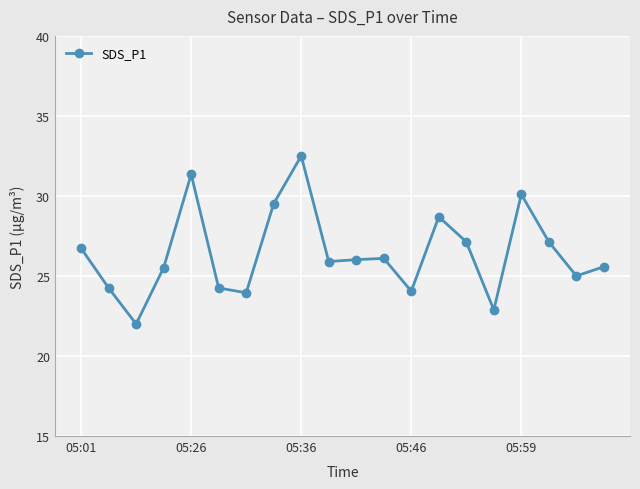

How many interior local valleys (lower than both neighbors) does the data have?

6